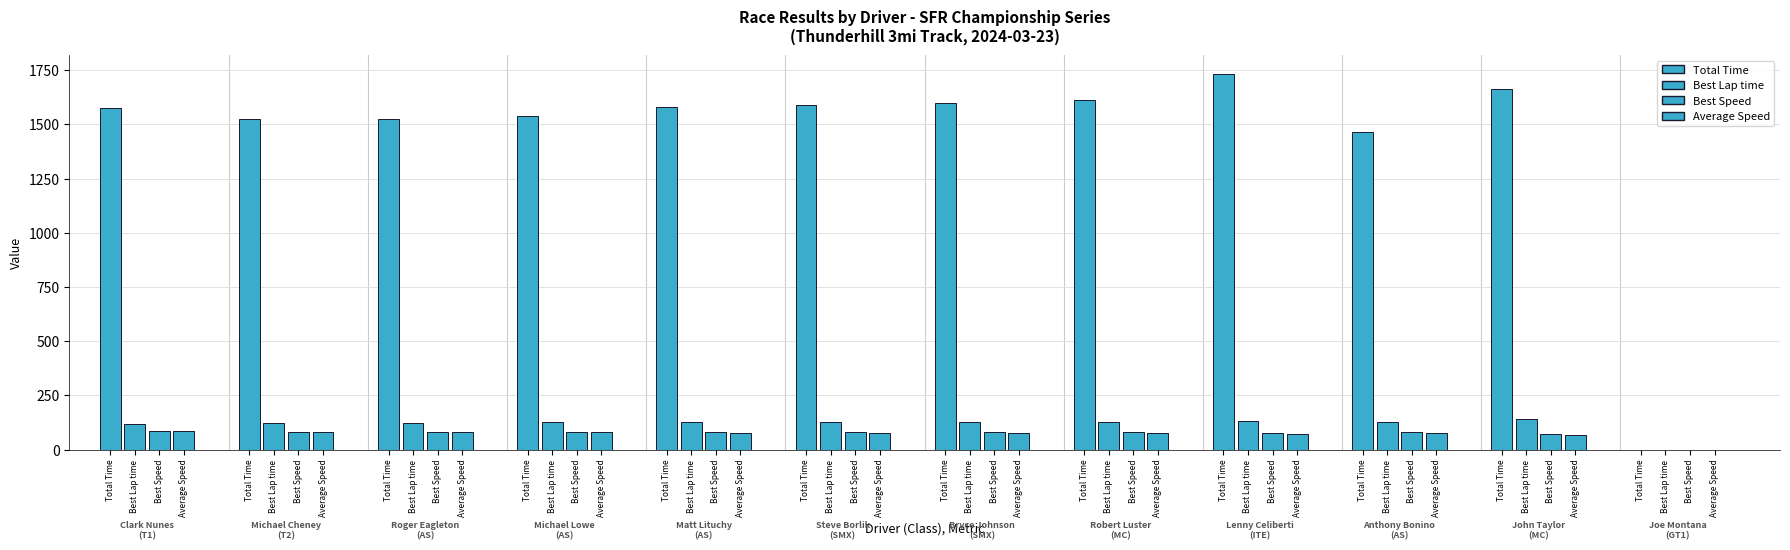

At which category is the sum across all series the highest?

Lenny Celiberti